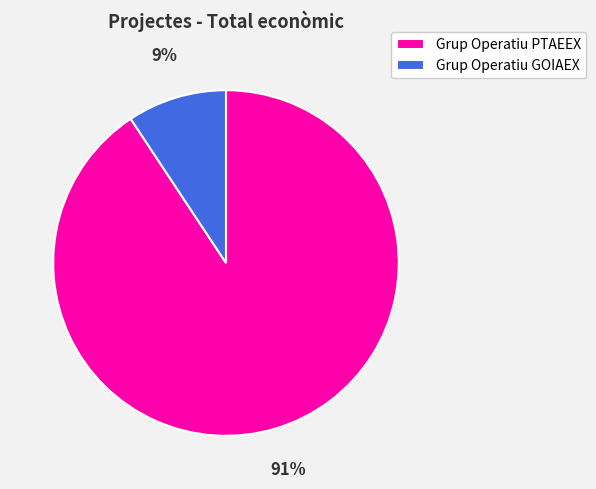

Rank the categories by value from lowest to highest.

Grup Operatiu GOIAEX, Grup Operatiu PTAEEX